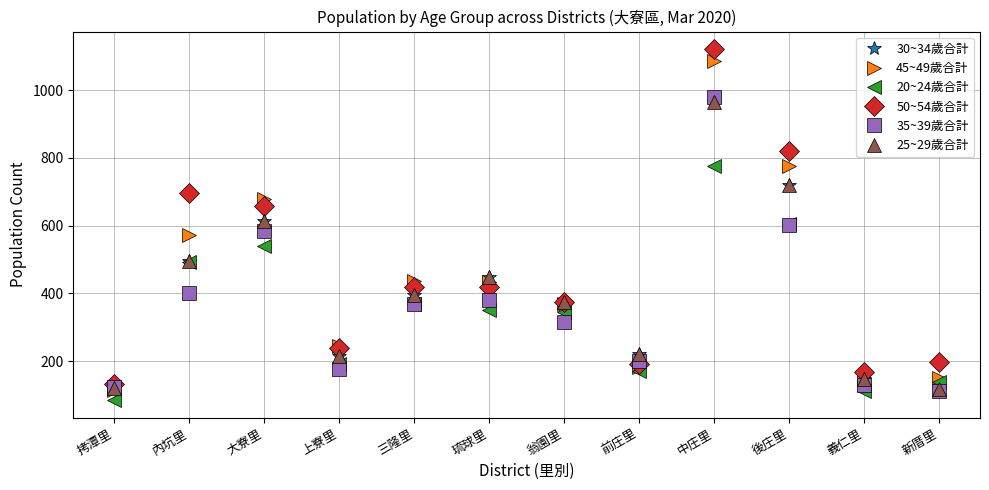

How many values in the 50~54歲合計 series are below 418?

6